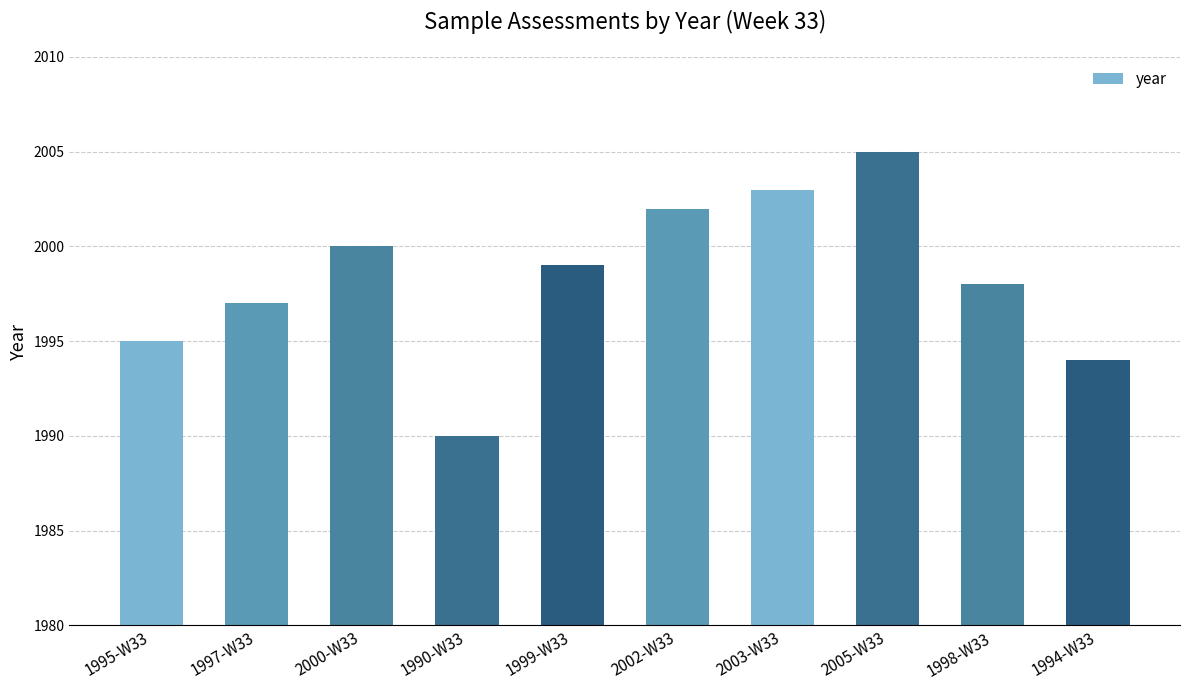

Which label corresponds to the largest value in the chart?

2005-W33